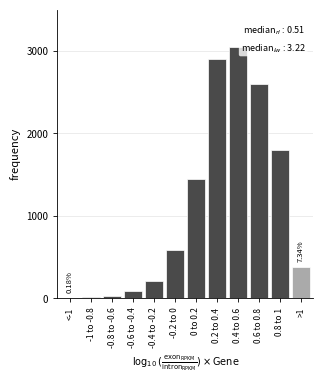

What is the sum of all values?

13102